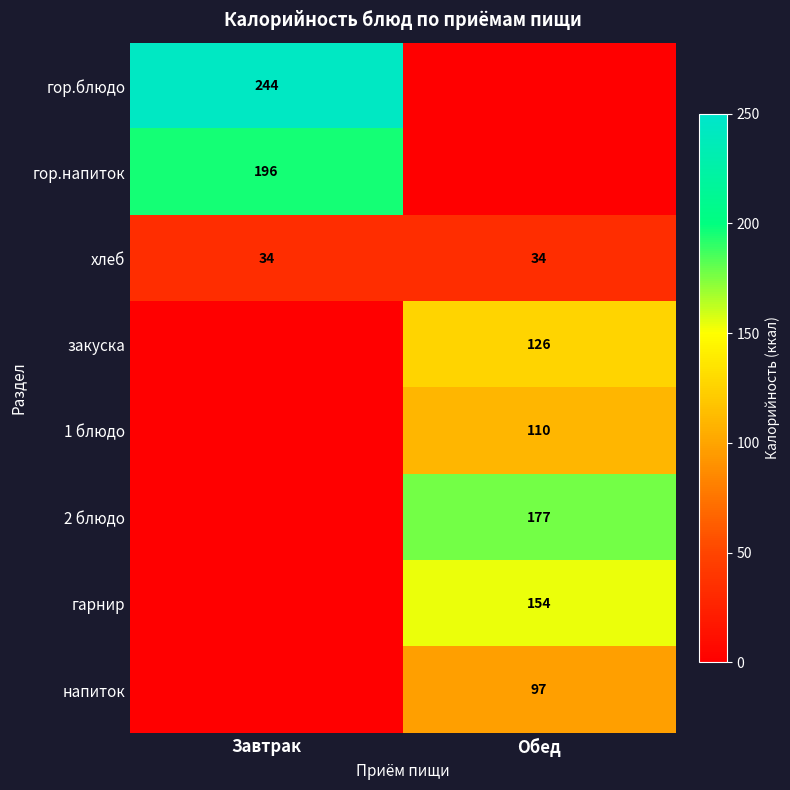

The 2 блюдо series shows 239 at Обед. True or false?

False